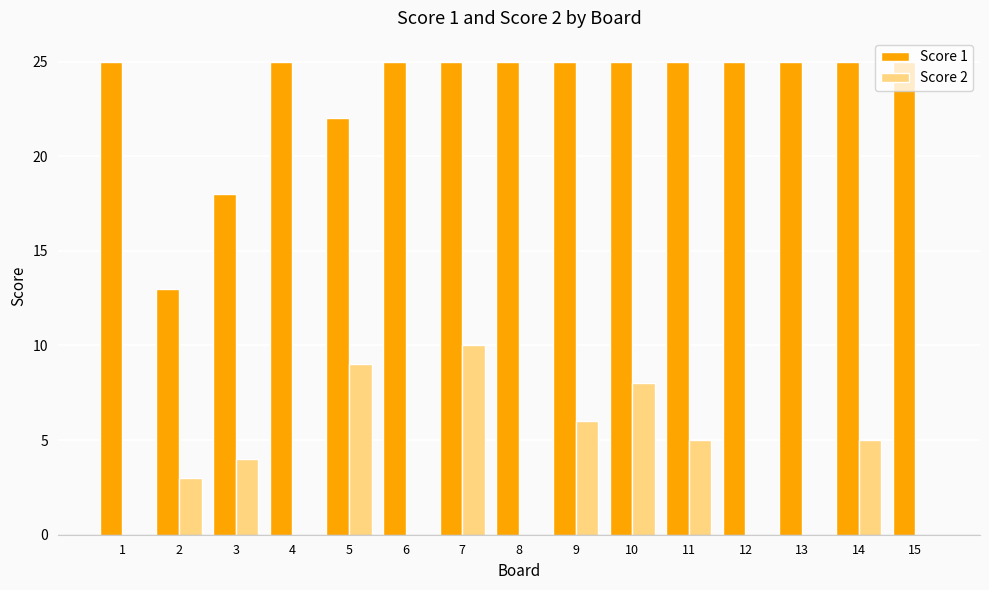

True or false: Score 2 has a value of 1 at 3.

False